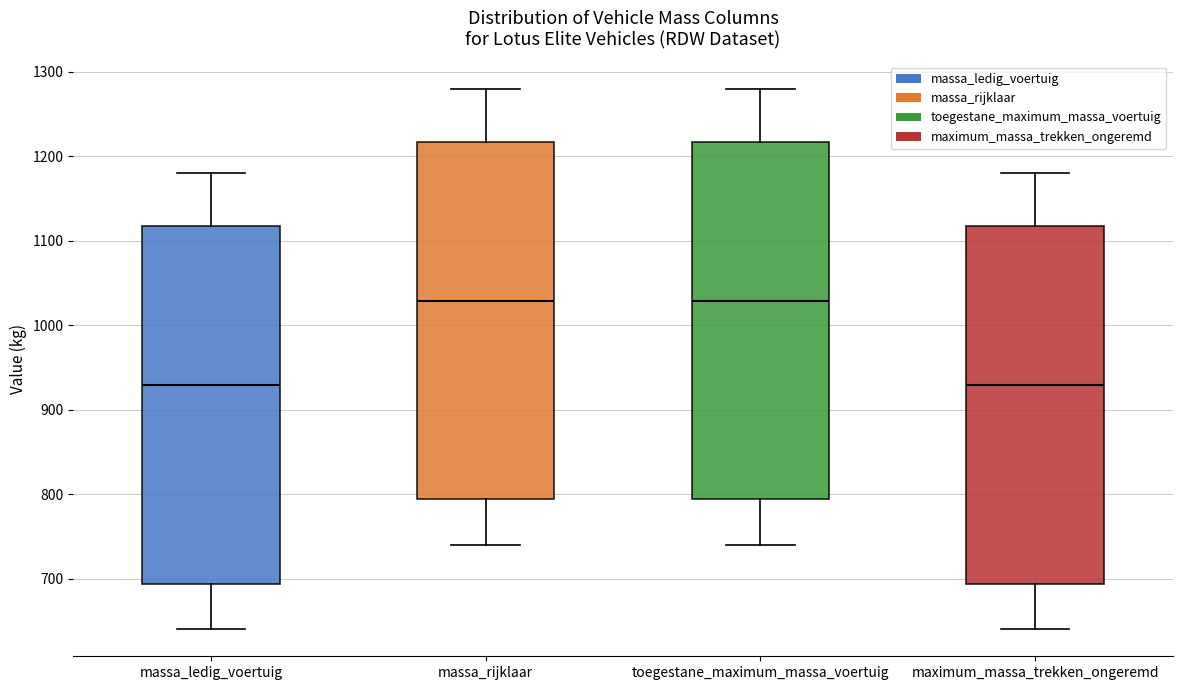

Reading left to right, read every box against the y-axis: the position of its median line, the range the box covers, and the ends of its whiskers. The values are not printed on the chart, so give them approximately, as read against the axis.

massa_ledig_voertuig: median 930, box 690 to 1120, whiskers 640 to 1180
massa_rijklaar: median 1030, box 790 to 1220, whiskers 740 to 1280
toegestane_maximum_massa_voertuig: median 1030, box 790 to 1220, whiskers 740 to 1280
maximum_massa_trekken_ongeremd: median 930, box 690 to 1120, whiskers 640 to 1180